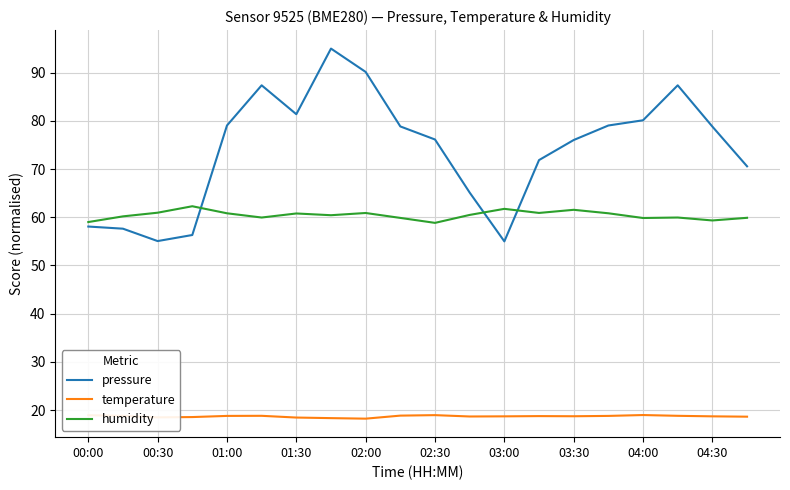

What is the sum of all humidity values?

1208.6